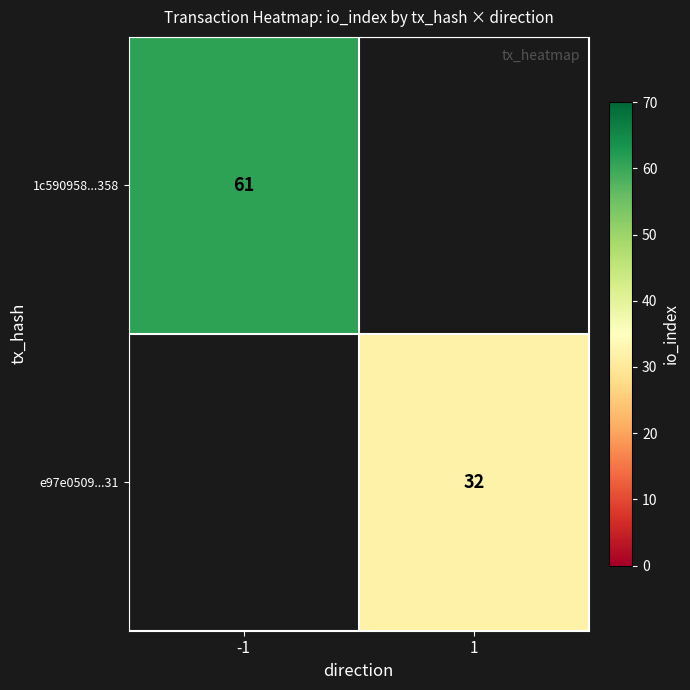

True or false: 1c590958...358 has a value of 61 at -1.

True